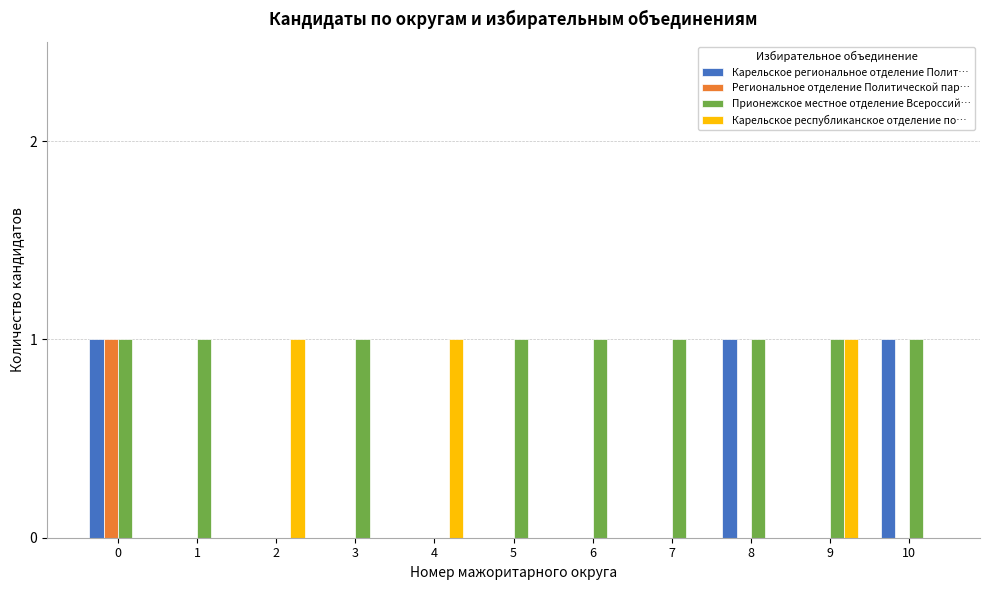

What are all the series names shown in the legend?

Карельское региональное отделение Полит…, Региональное отделение Политической пар…, Прионежское местное отделение Всероссий…, Карельское республиканское отделение по…